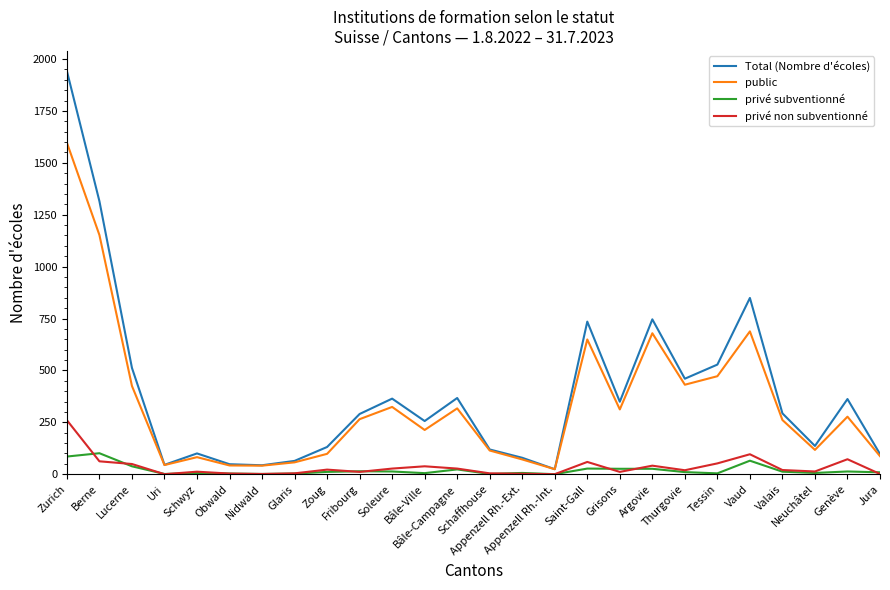

What is the greatest value displayed?

1942